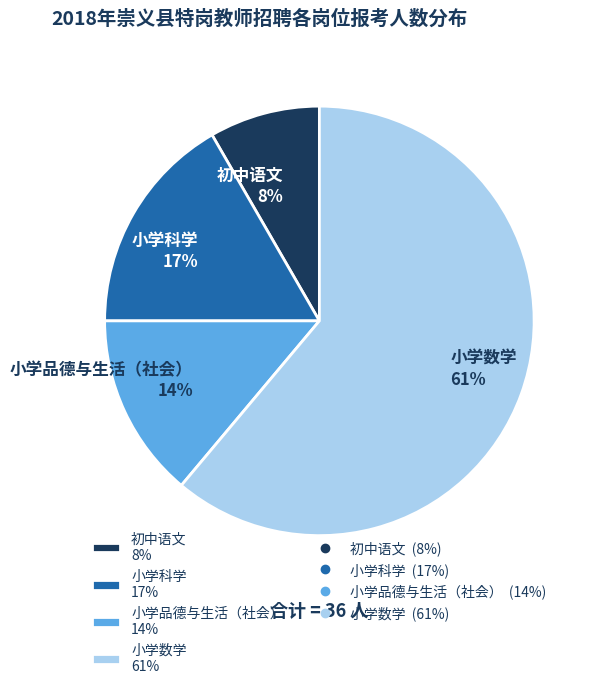

Which category has the smallest portion of the pie?

初中语文